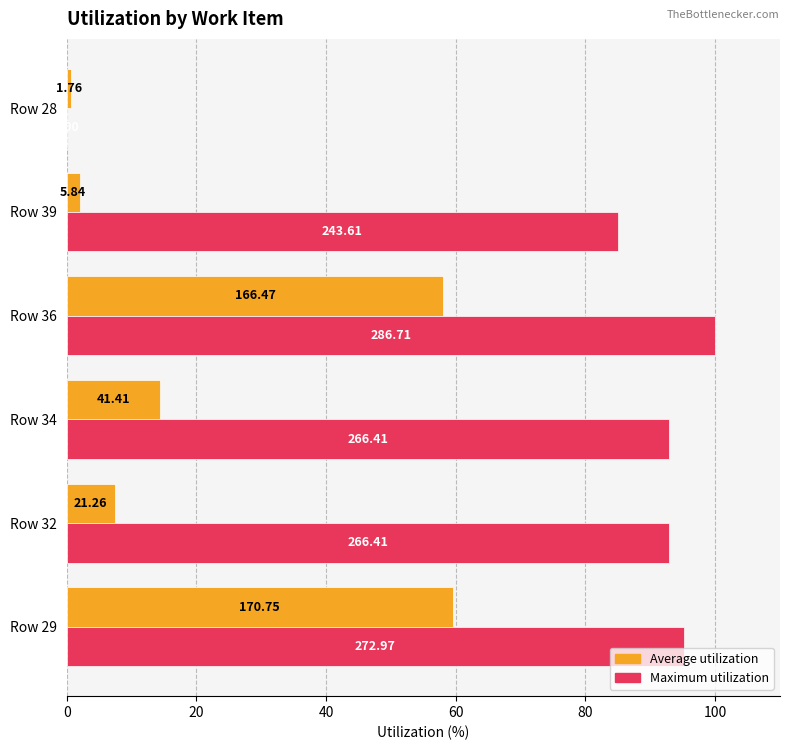

What are all the series names shown in the legend?

Average utilization, Maximum utilization